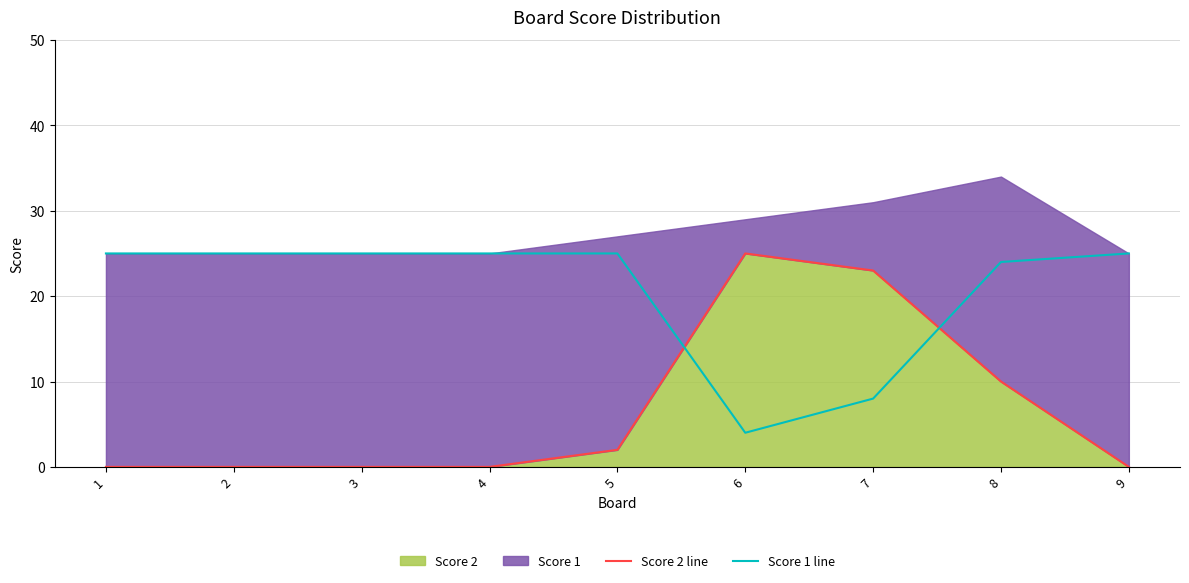

Does the chart display data point markers on the line(s)?

No